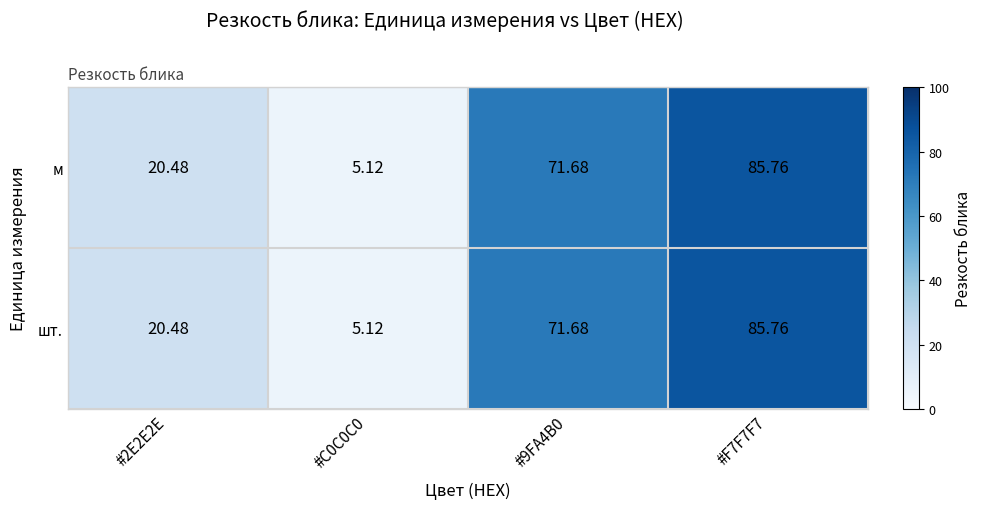

Reading left to right, what are all the values shown in this chart?

м: #2E2E2E=20.5	#C0C0C0=5.1	#9FA4B0=71.7	#F7F7F7=85.8
шт.: #2E2E2E=20.5	#C0C0C0=5.1	#9FA4B0=71.7	#F7F7F7=85.8